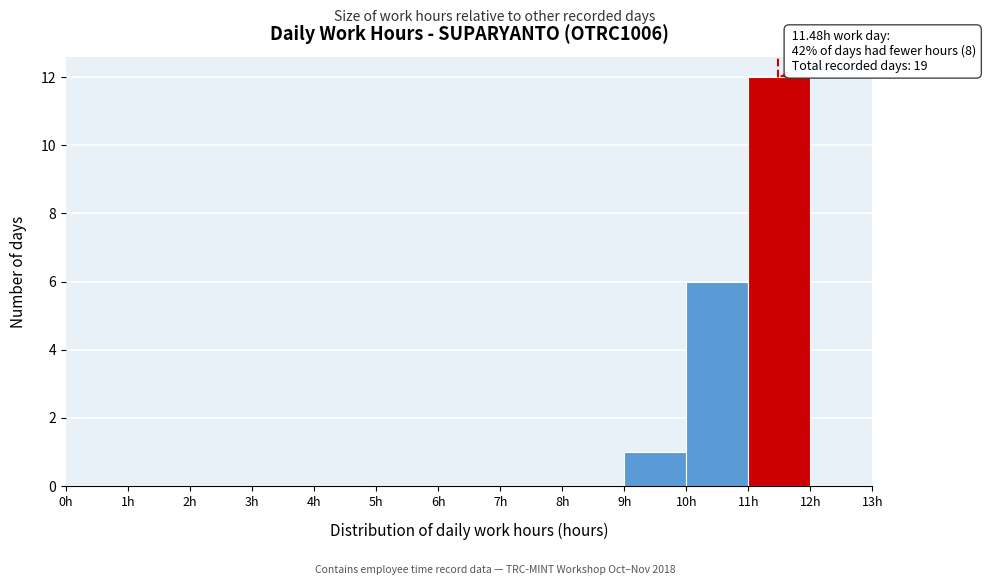

Over which range of the x-axis is the bar tallest?

11 to 12